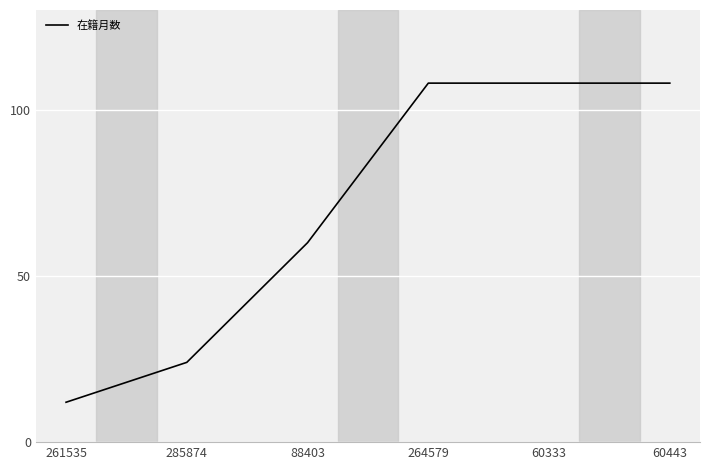

What is the maximum value shown in the chart?

108